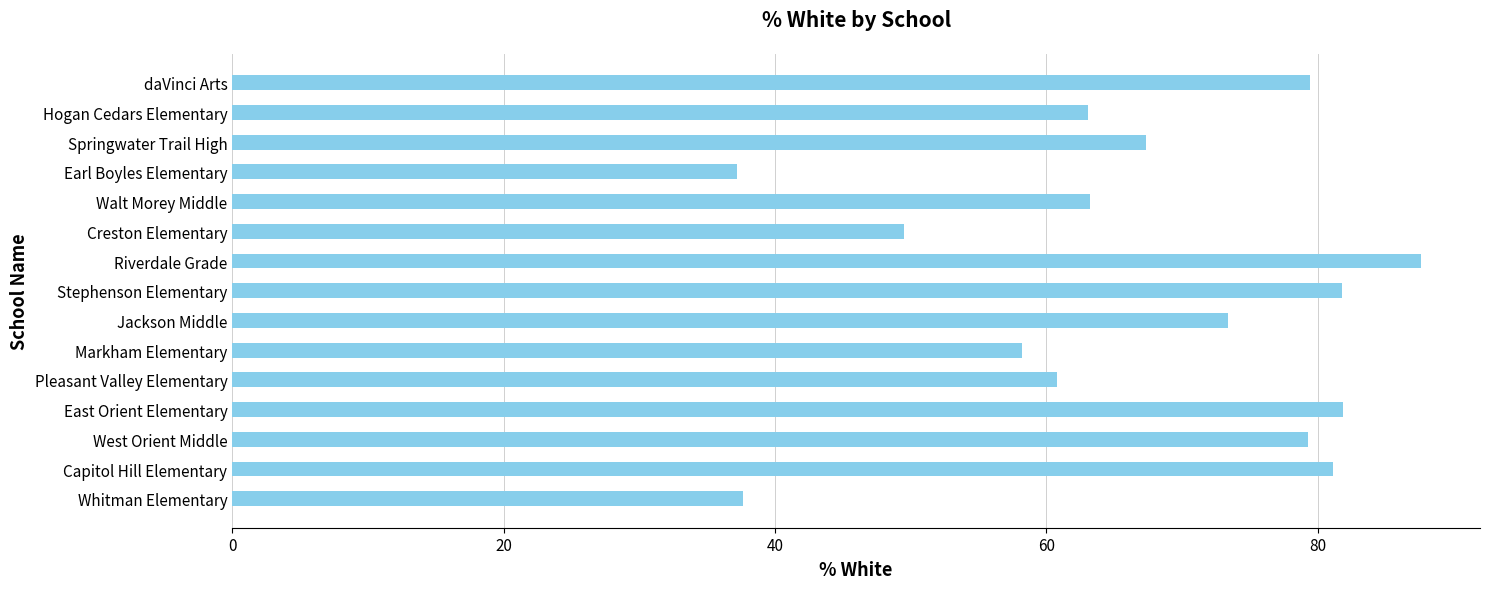

What is the ratio of the value at Hogan Cedars Elementary to the value at Creston Elementary?

1.3